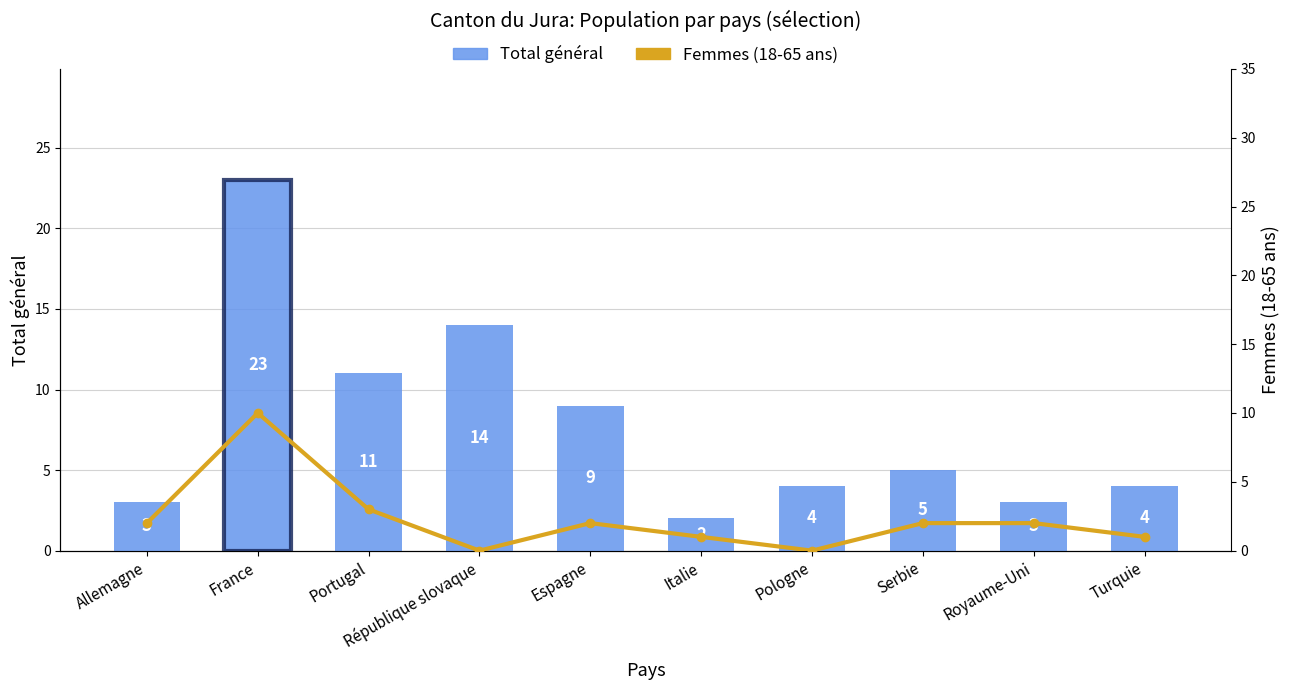

Reading right to left, list all the values displayed in this chart.

Total général: Turquie=4	Royaume-Uni=3	Serbie=5	Pologne=4	Italie=2	Espagne=9	République slovaque=14	Portugal=11	France=23	Allemagne=3
Femmes (18-65 ans): Turquie=1	Royaume-Uni=2	Serbie=2	Pologne=0	Italie=1	Espagne=2	République slovaque=0	Portugal=3	France=10	Allemagne=2